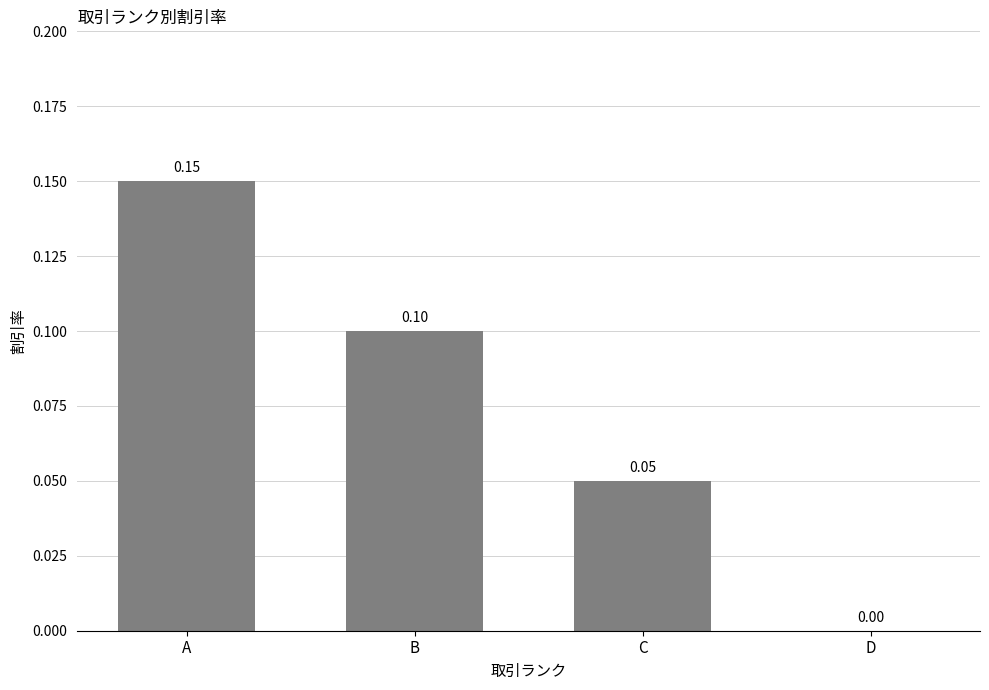

What is the change in value from B to D?

-0.1